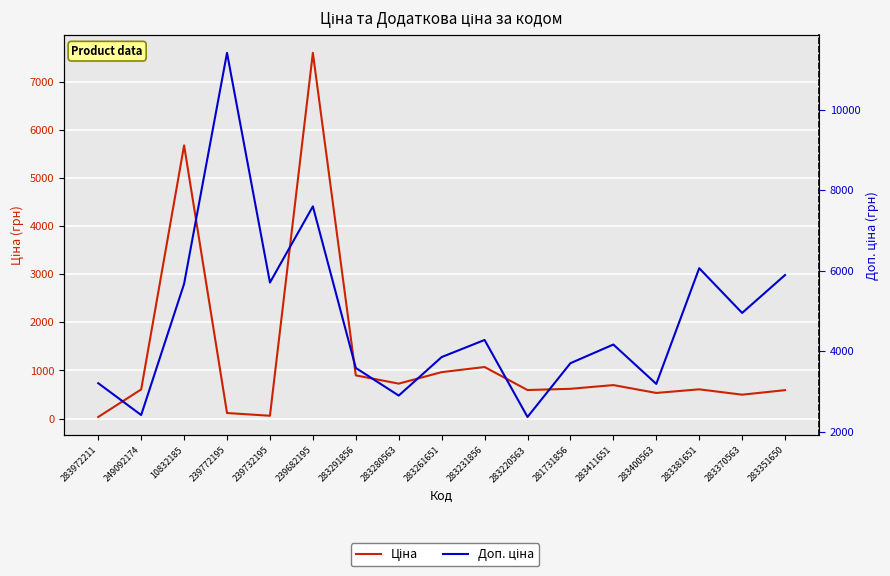

What is the total value across all series at 239732195?

5762.1